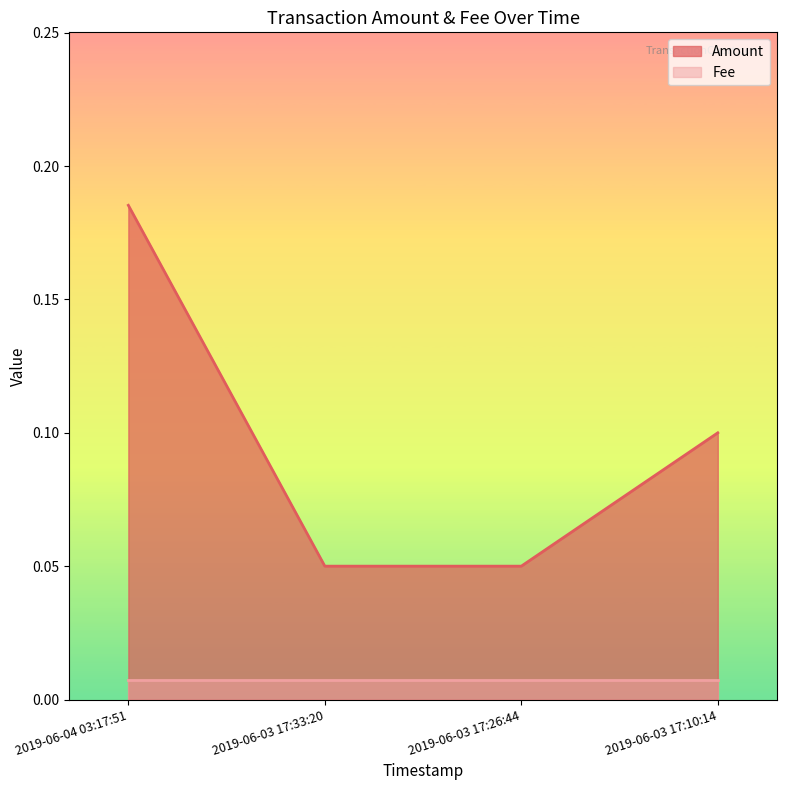

What is the difference between the second highest and minimum values?

0.1